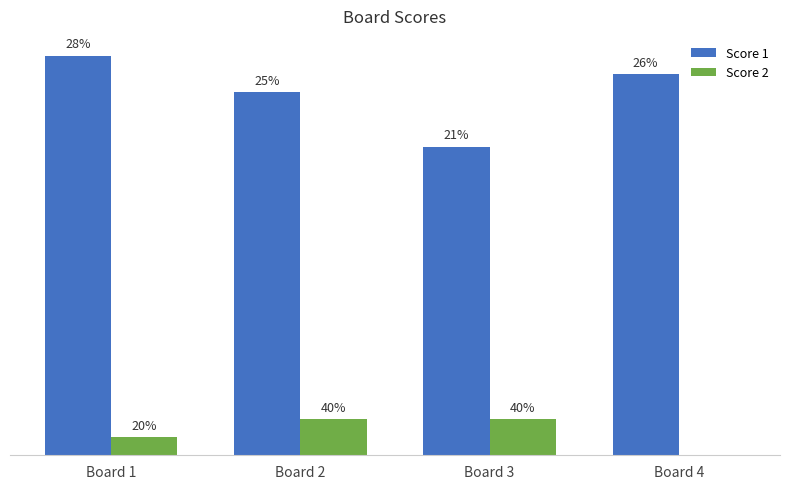

What is the total value across all series at Board 4?

21